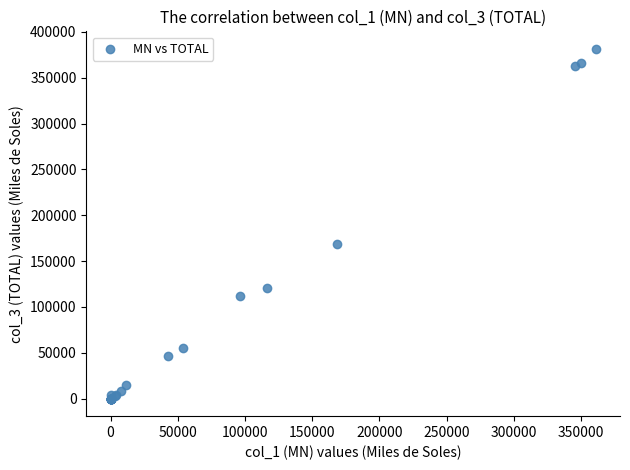

What Y value in the scatter plot is closest to 190799?

168284.2